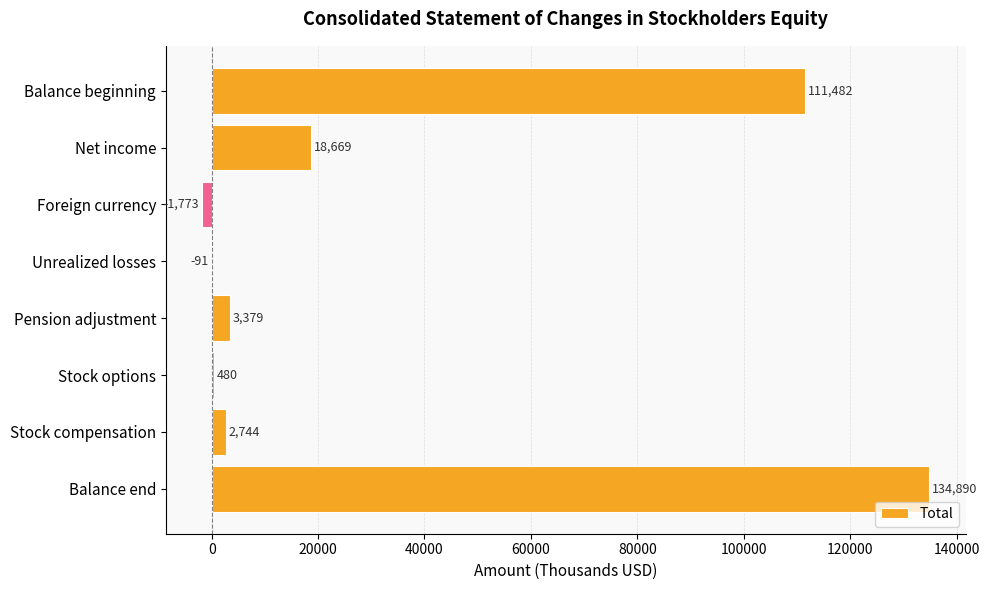

Reading top to bottom, extract all data points from this chart.

Balance beginning=111482	Net income=18669	Foreign currency=-1773	Unrealized losses=-91	Pension adjustment=3379	Stock options=480	Stock compensation=2744	Balance end=134890